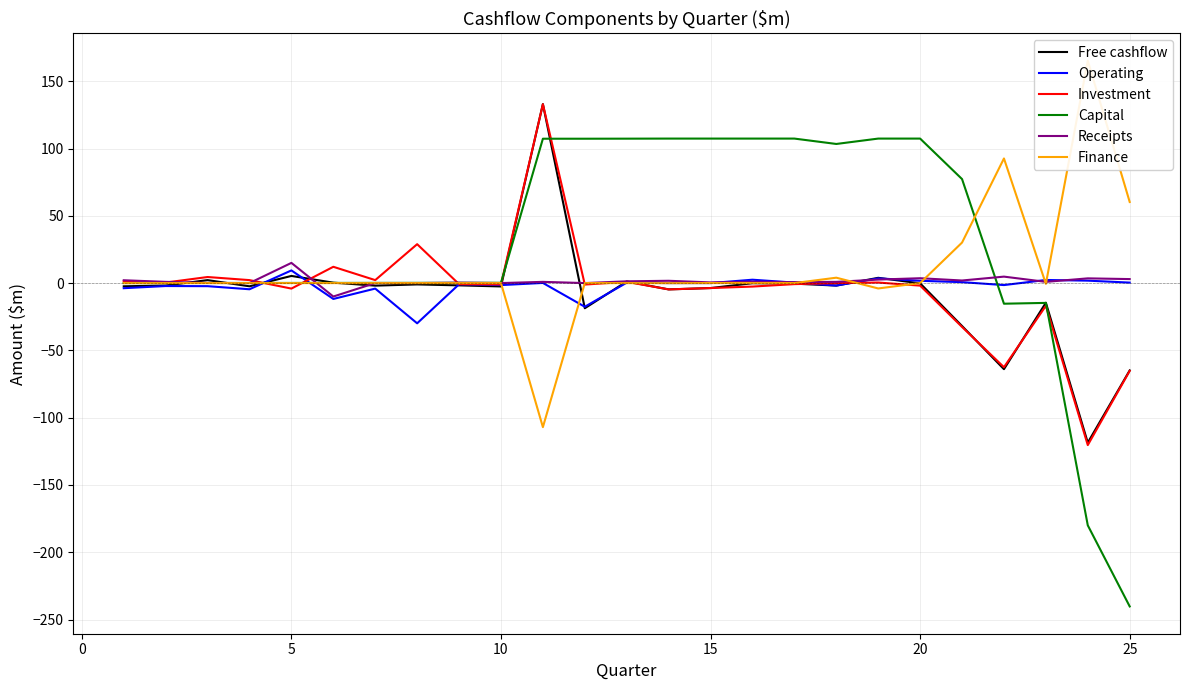

What is the minimum value for Free cashflow?

-118.6